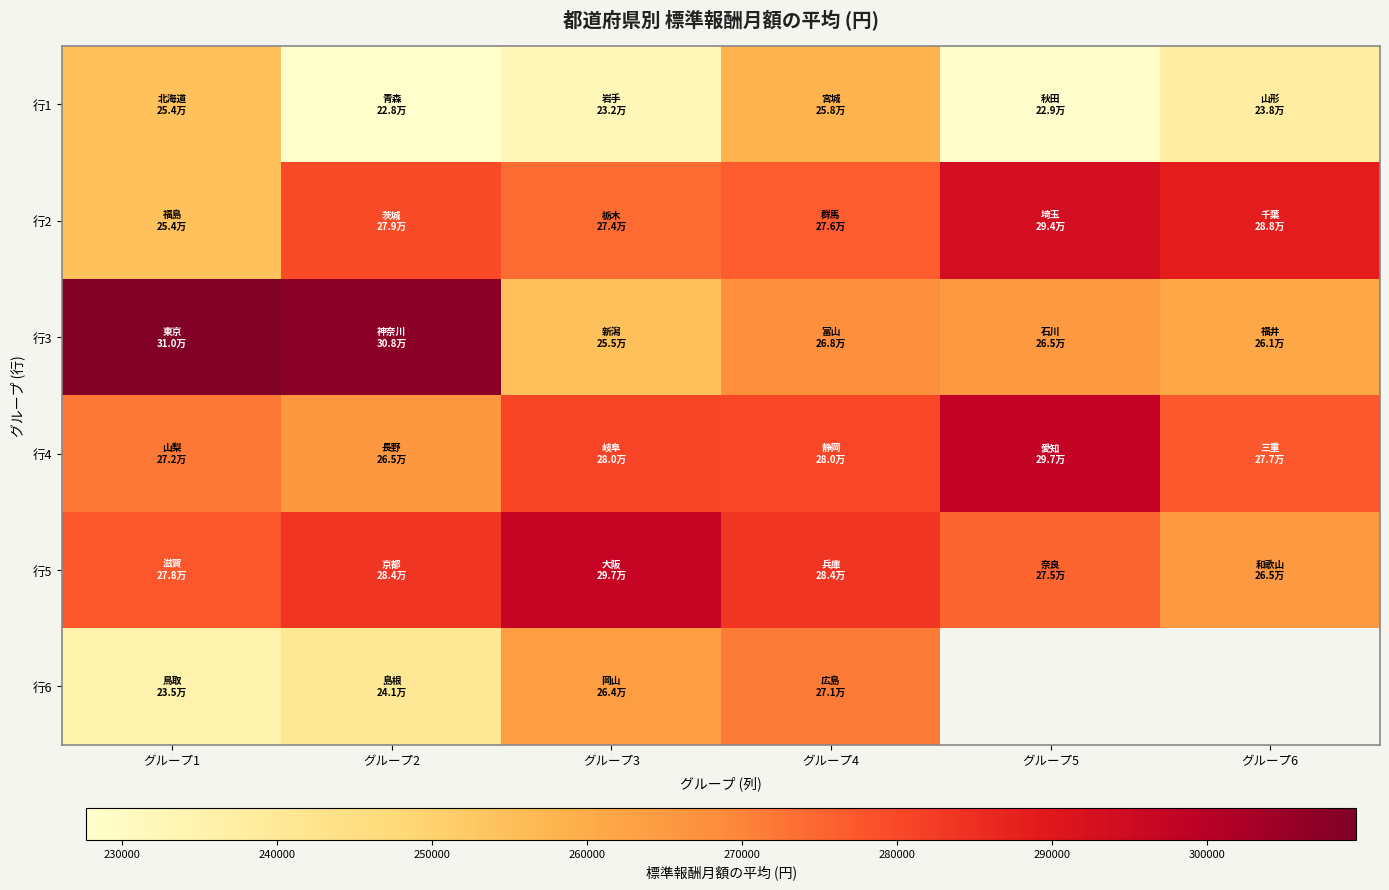

What is the minimum value for 行5?

265377.2